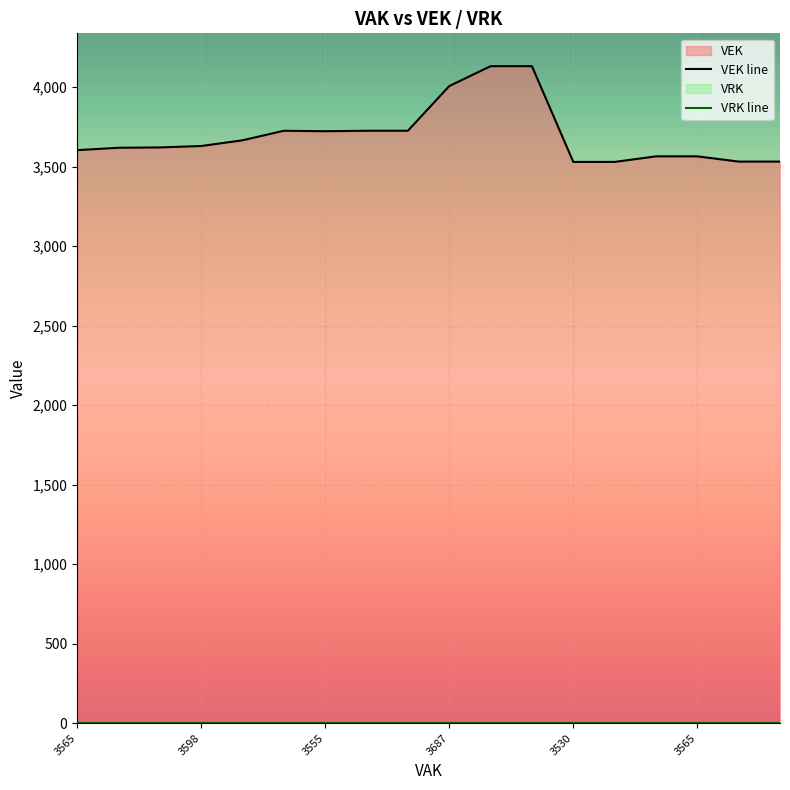

List the labels in order of VEK line value, largest first.

10, 11, 9, 3565, 7, 8, 6, 3530, 3687, 3555, 3598, 3565, 14, 15, 16, 17, 12, 13